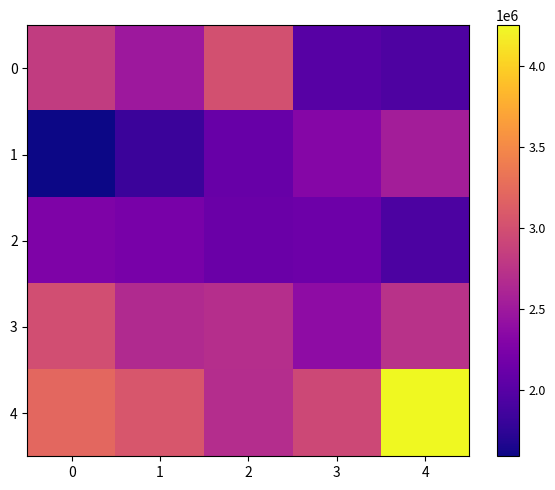

Reading right to left, transcribe all the data shown in this chart.

0: 4=1935316	3=2000380	2=3004349	1=2494410	0=2823981
1: 4=2543203	3=2312677	2=2100017	1=1821168	0=1589566
2: 4=1930318	3=2148265	2=2121151	1=2219019	0=2256753
3: 4=2727910	3=2378049	2=2699153	1=2659365	0=2987690
4: 4=4252383	3=2937212	2=2682801	1=3057613	0=3213752